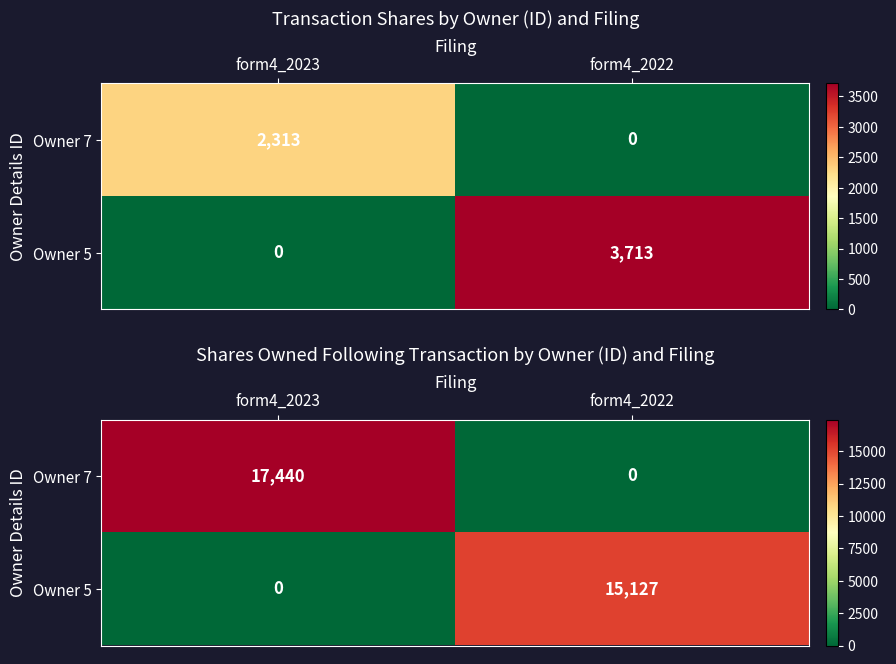

List the series in order of their overall mean, highest first.

Owner 7, Owner 5